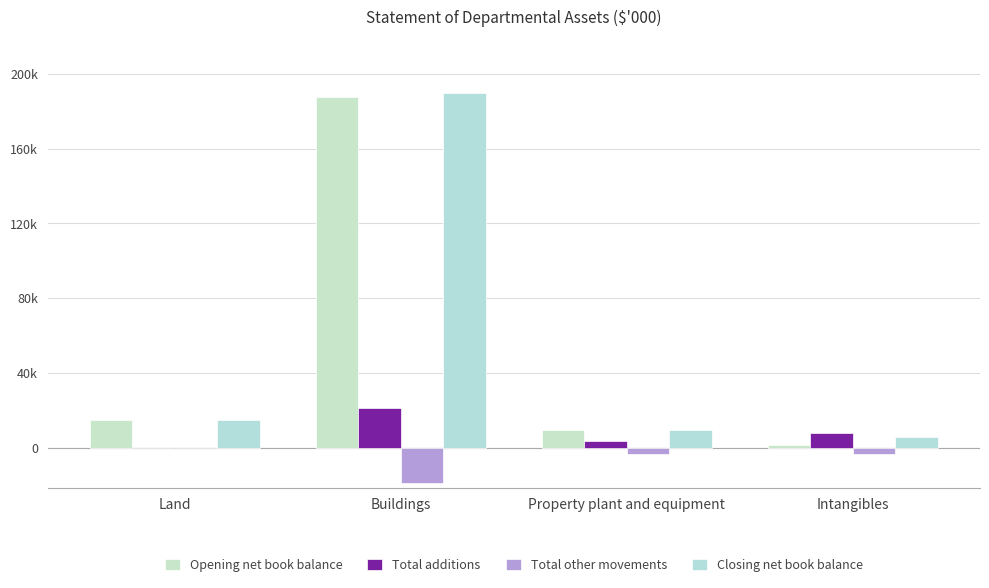

At how many categories does at least one series exceed 79473?

1